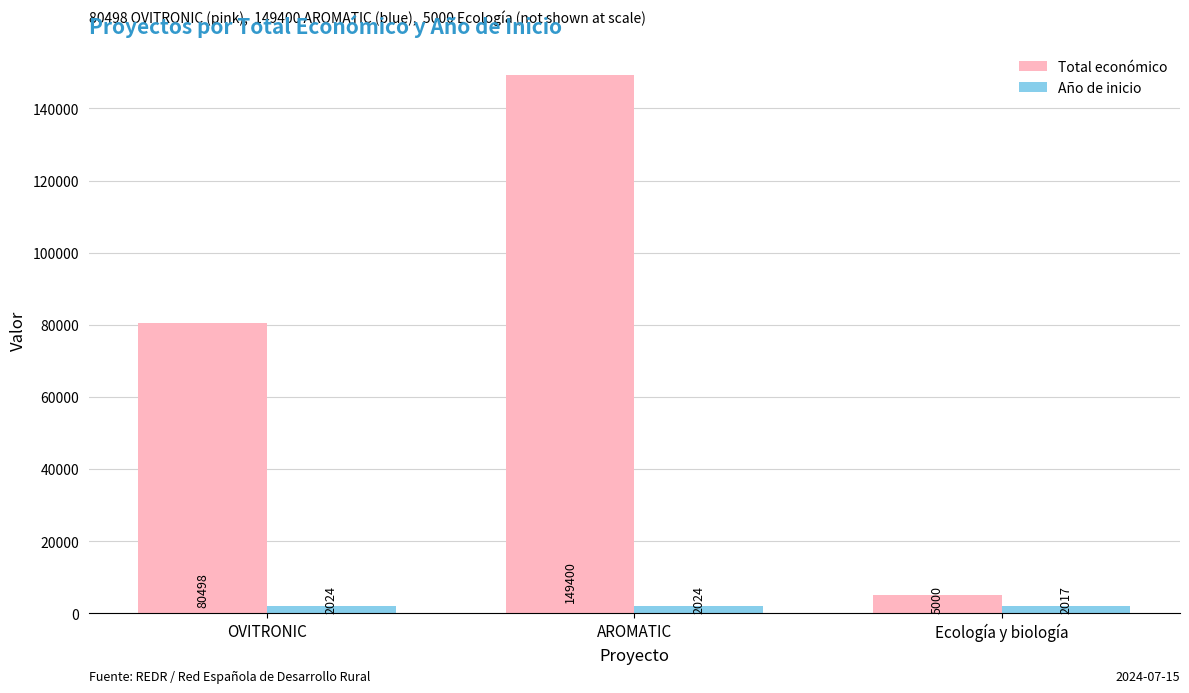

Where is Total económico nearest to the value 77200?

OVITRONIC